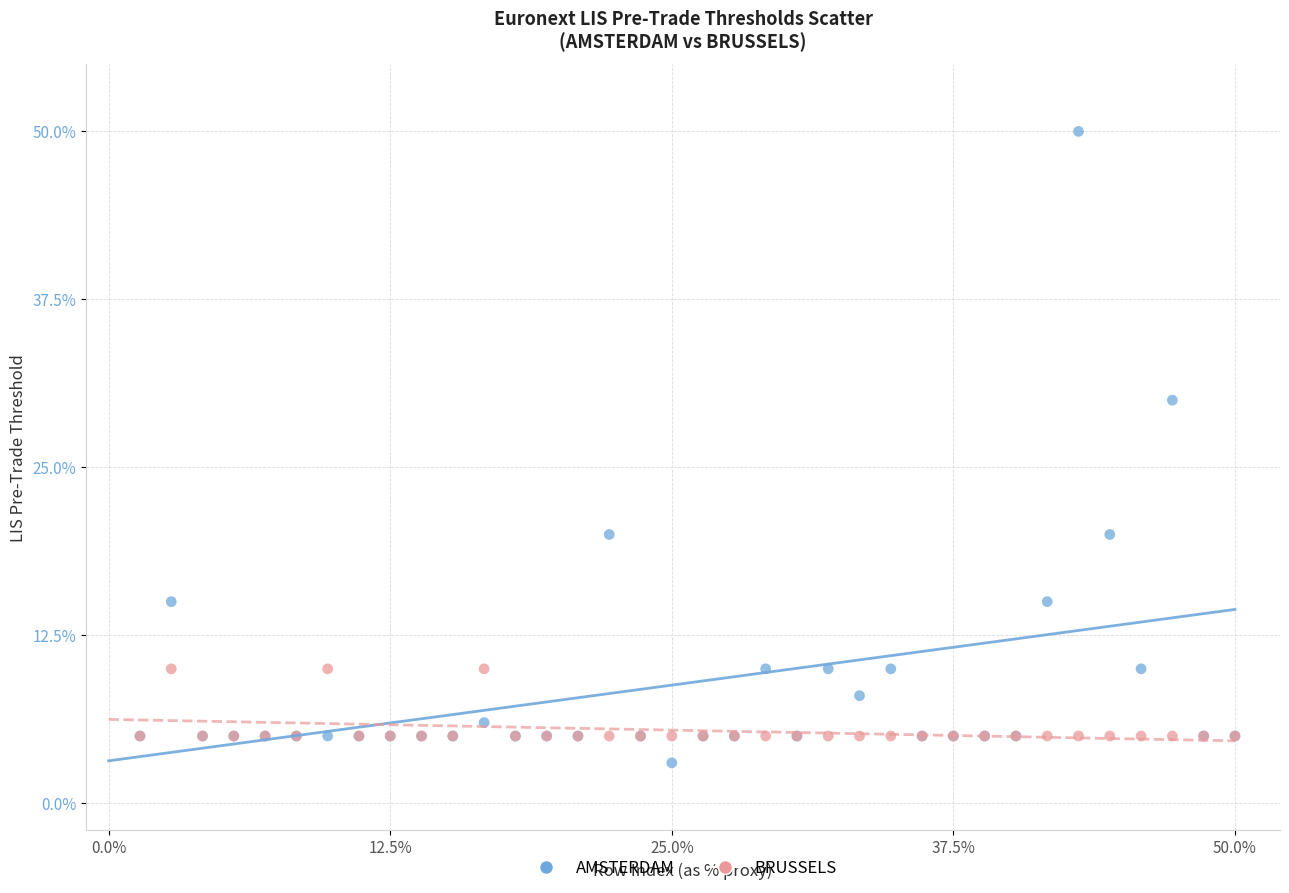

In the AMSTERDAM series, what Y value is closest to 26?

30